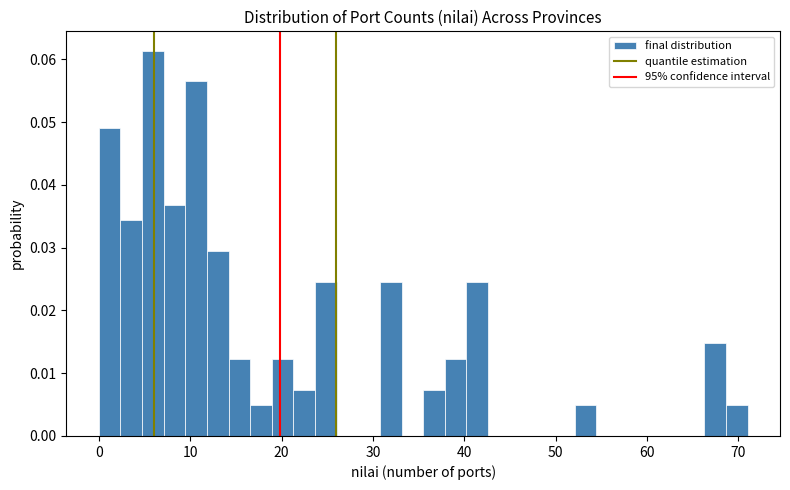

Around what value on the x-axis is the tallest bar? Give the approximate position of its centre, as read against the axis.

6